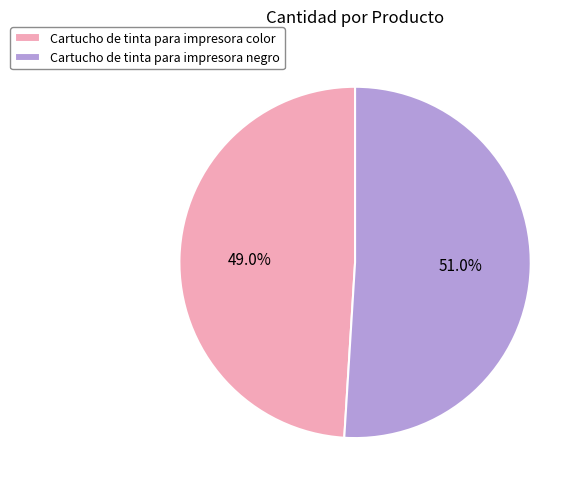

To the nearest percent, what is the difference between the largest and smallest slice percentages?

2%